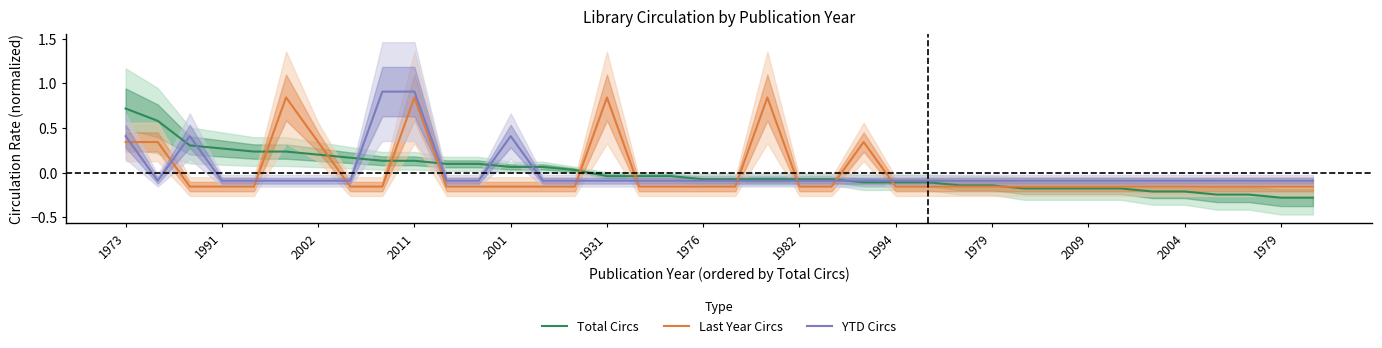

What is the difference between the highest and lowest values at 13?

0.2